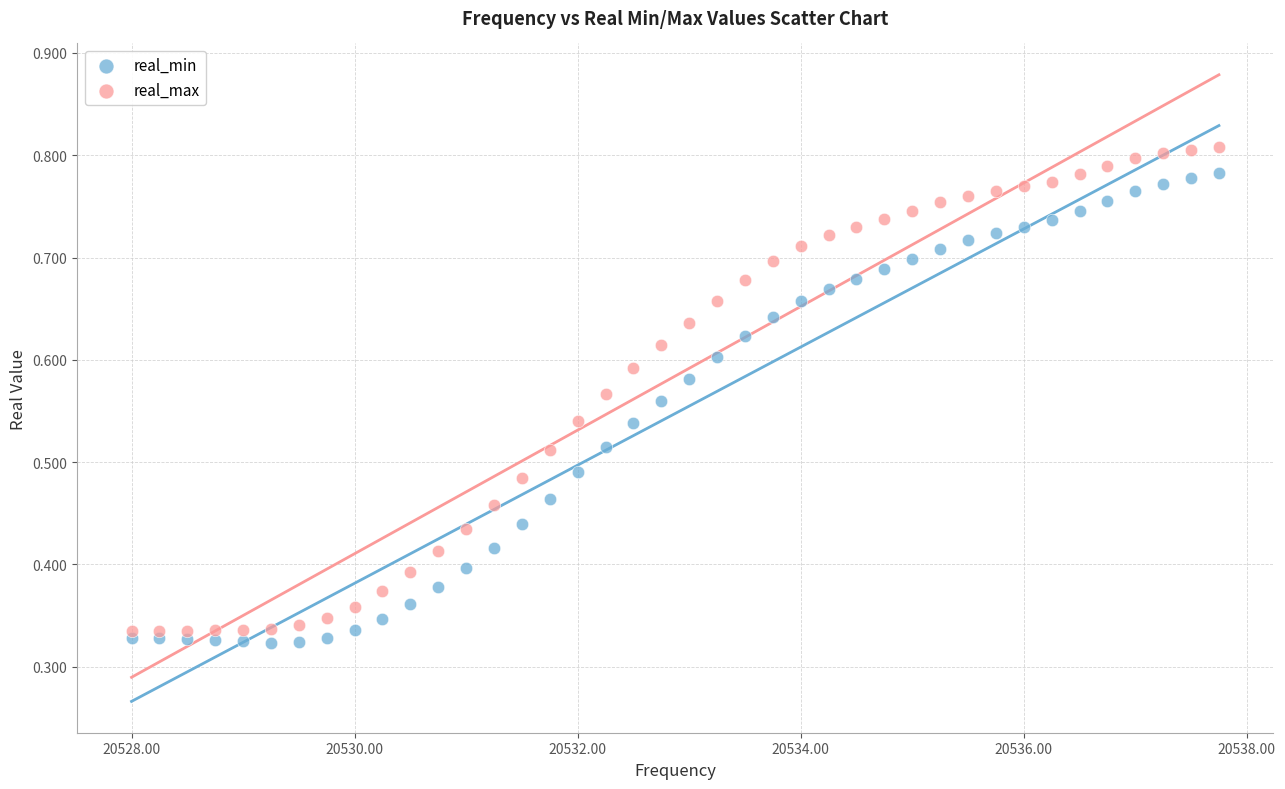

Which series contains the highest Y value?

real_max